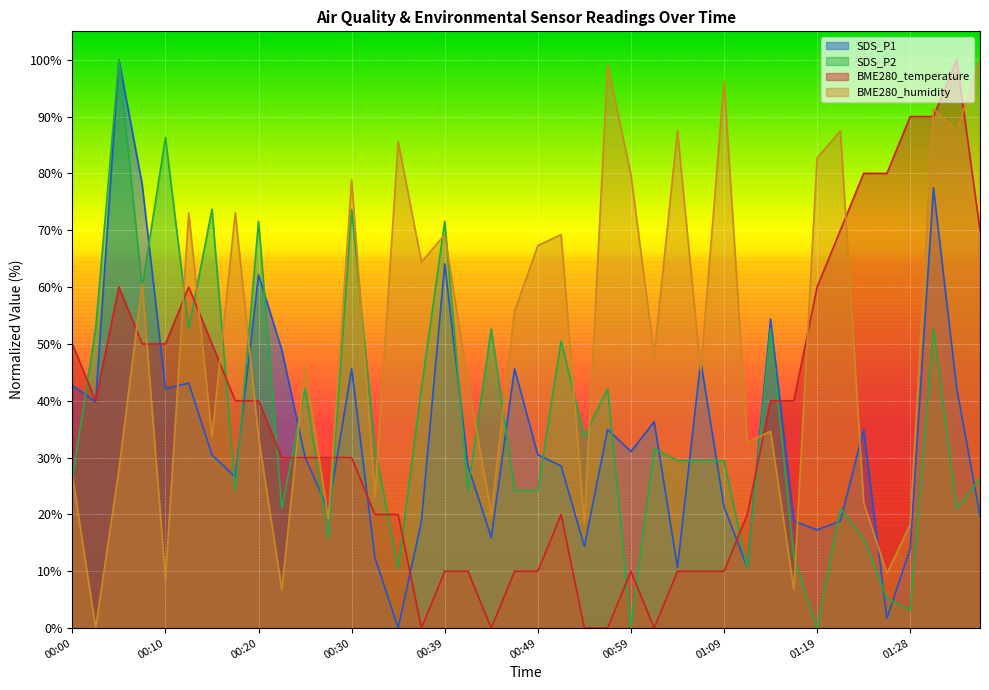

True or false: SDS_P1 has a value of 18.8 at 01:21.

True